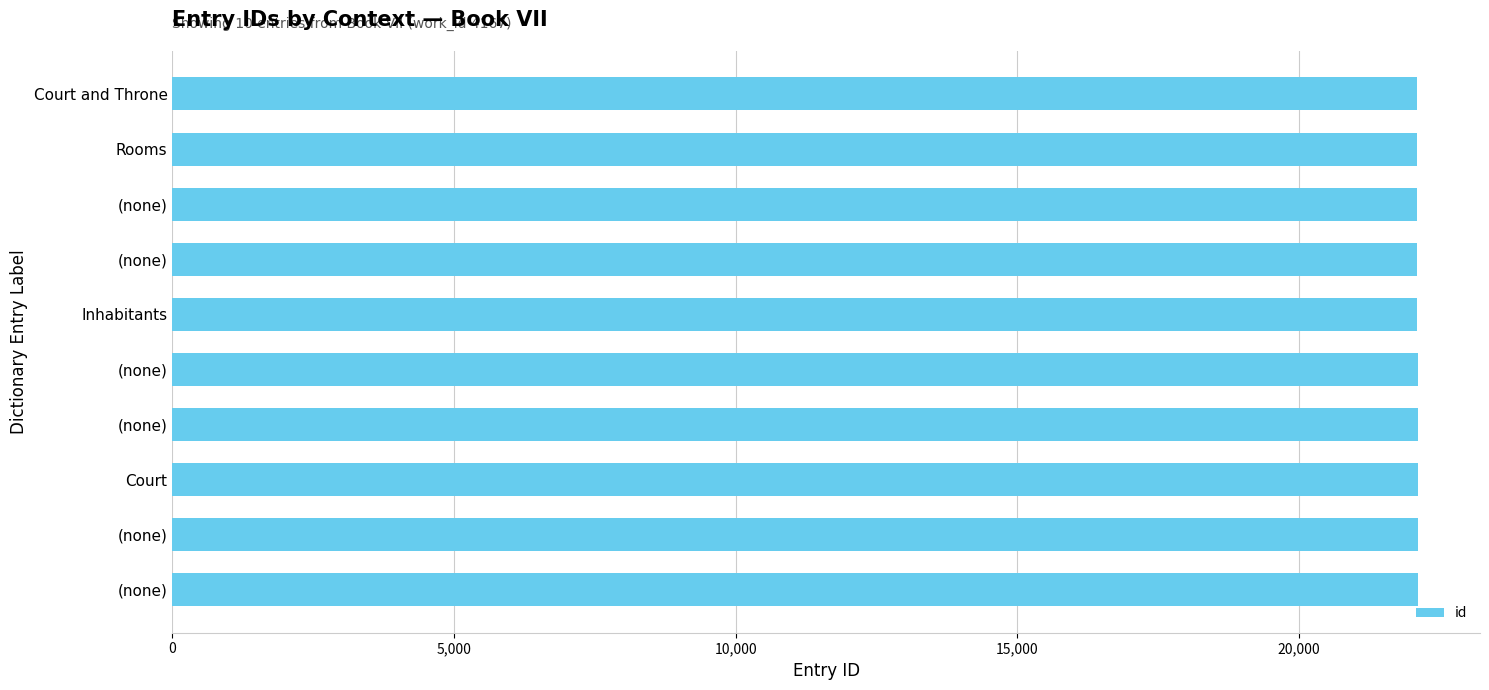

How many data points does each series have?

10